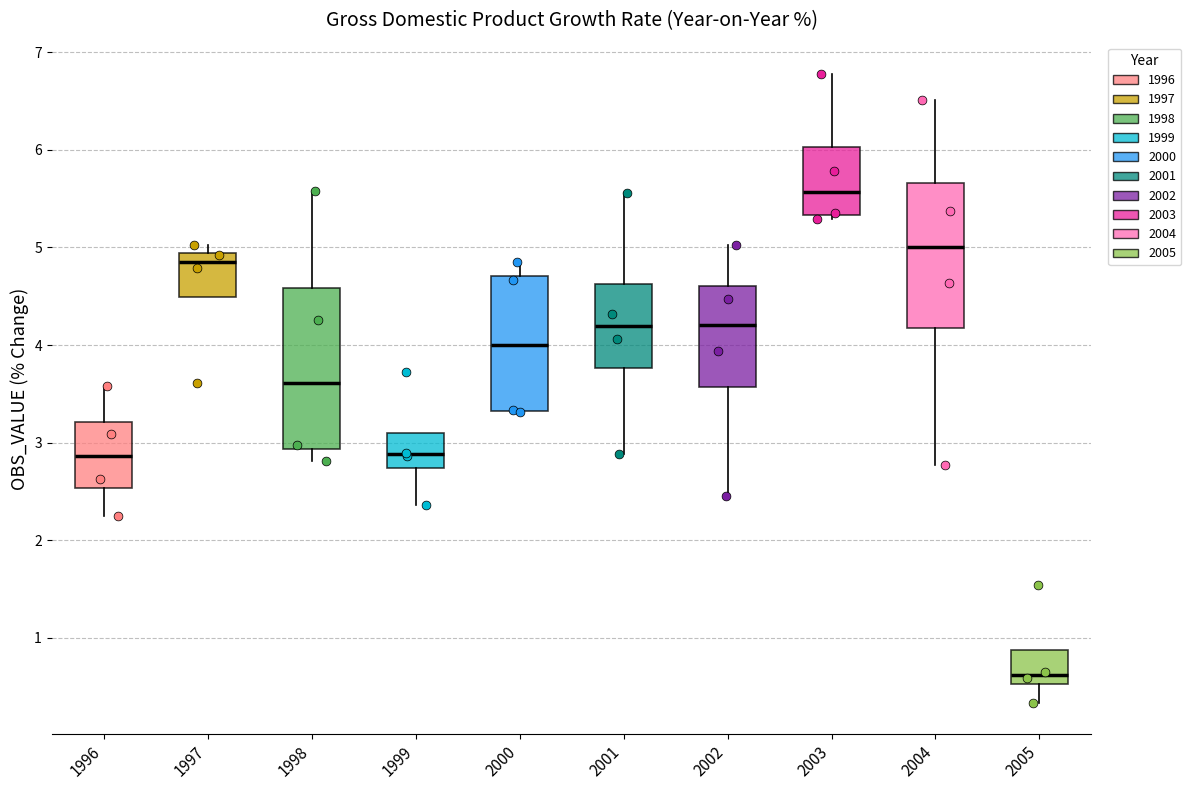

Which box's median line is the lowest?

2005